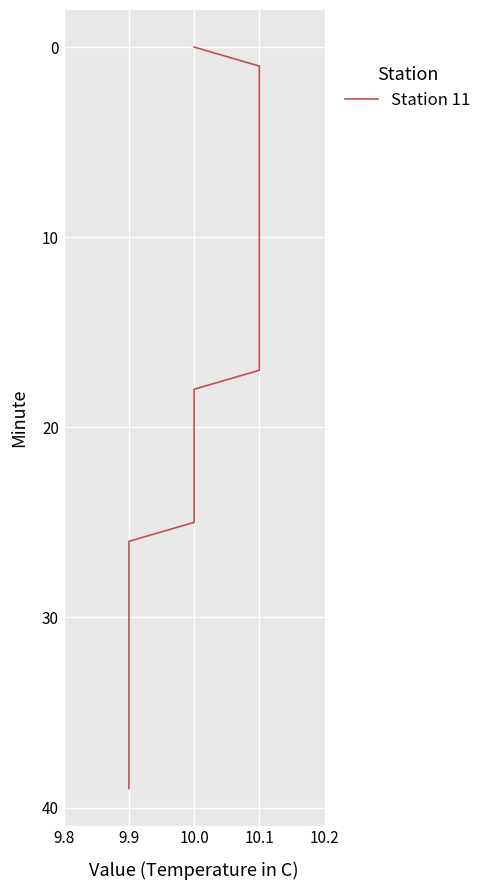

How many data points are less than 20?

20